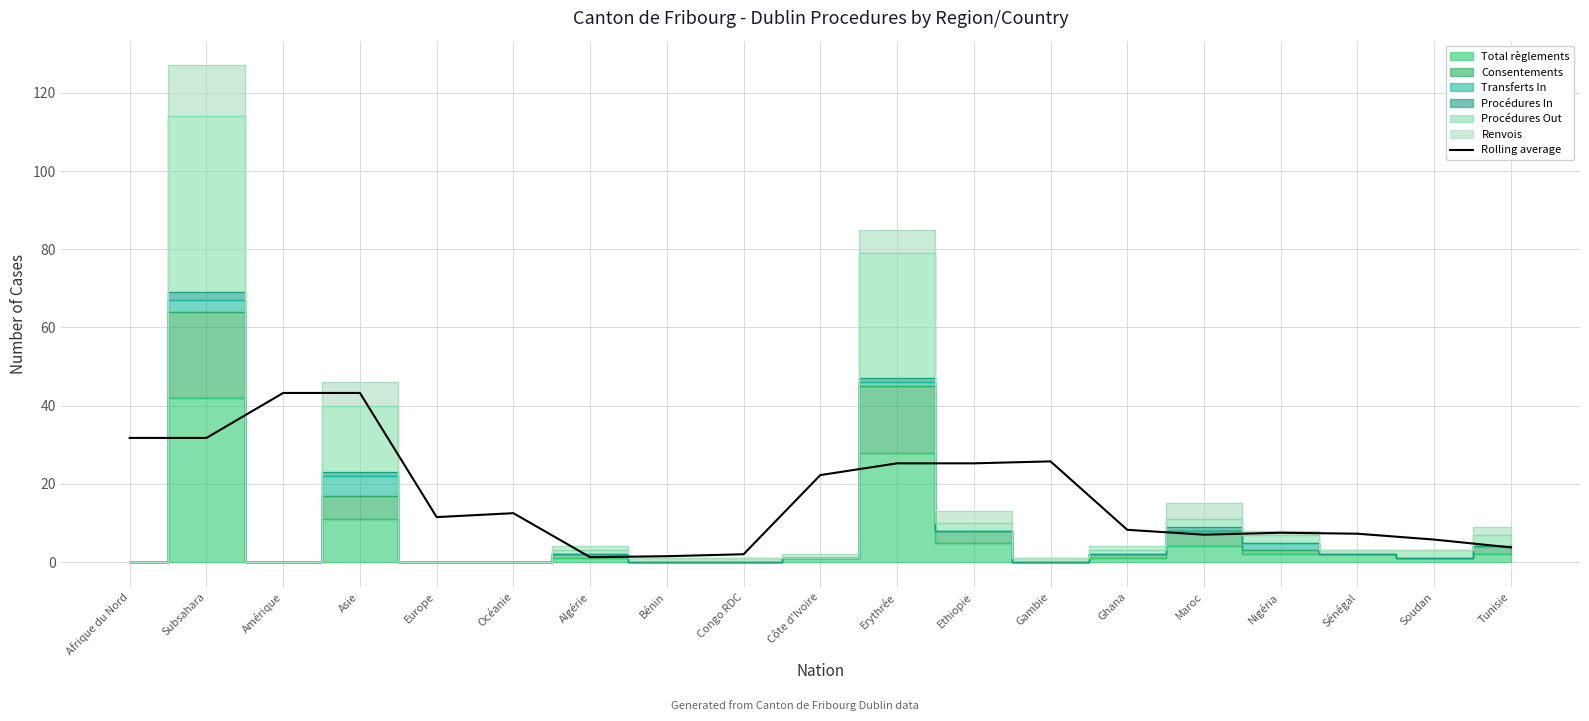

What is the label of the 1st point from the left?

Afrique du Nord